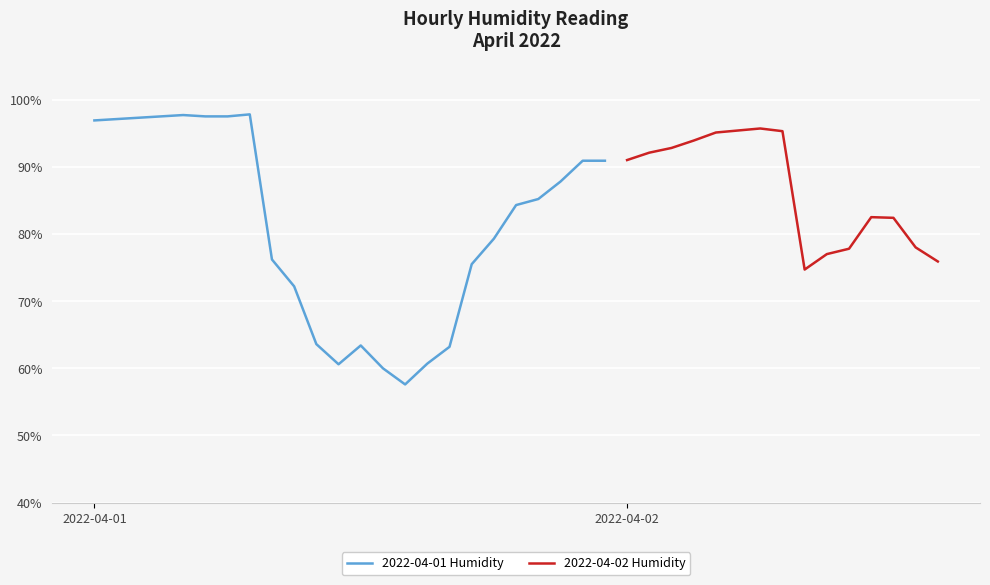

Reading right to left, transcribe all the data shown in this chart.

75.9	78.0	82.4	82.5	77.8	77.0	74.7	95.3	95.7	95.4	95.1	93.9	92.8	92.1	91.0	90.9	90.9	87.8	85.2	84.3	79.3	75.5	63.2	60.7	57.6	60.0	63.4	60.6	63.6	72.2	76.2	97.8	97.5	97.5	97.7	97.5	97.3	97.1	96.9